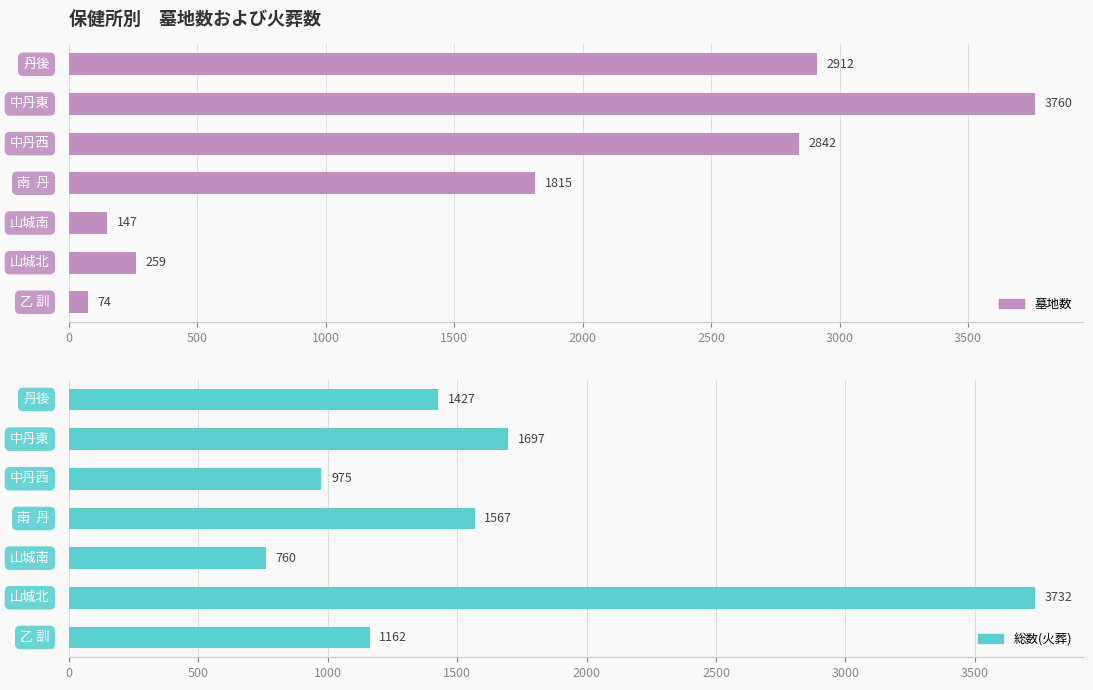

What is the lowest value of the 総数(火葬) series?

760